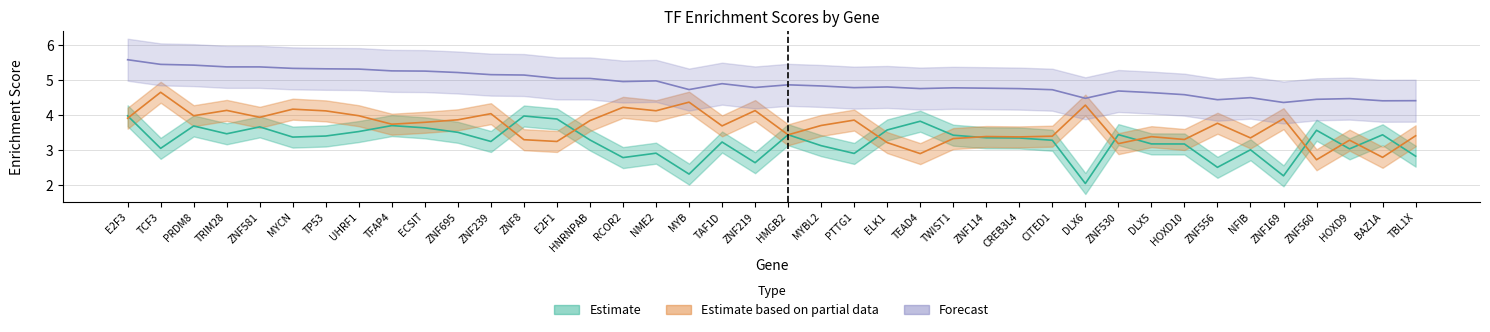

What is the minimum value shown in the chart?

2.1